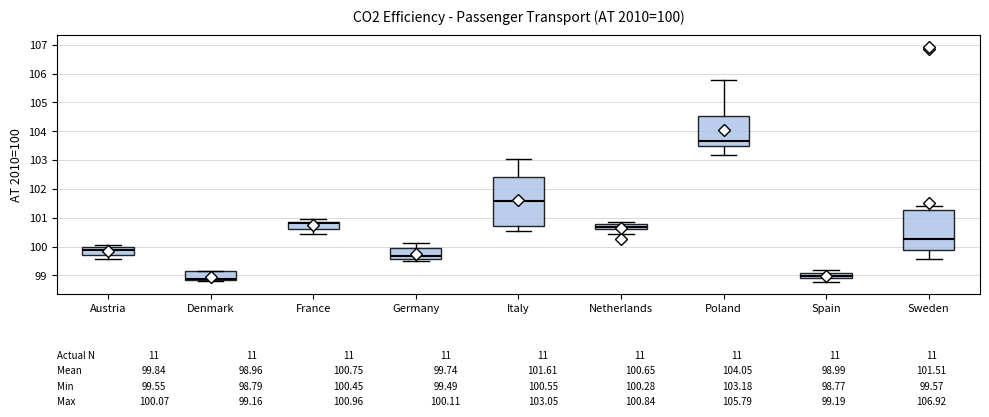

Which box is the tallest, from its lower edge to its upper edge?

Italy